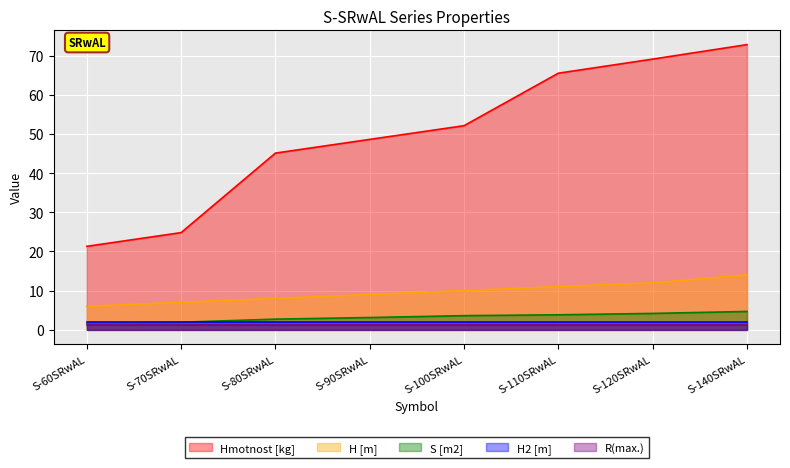

The S [m2] series shows 5.9 at S-120SRwAL. True or false?

False